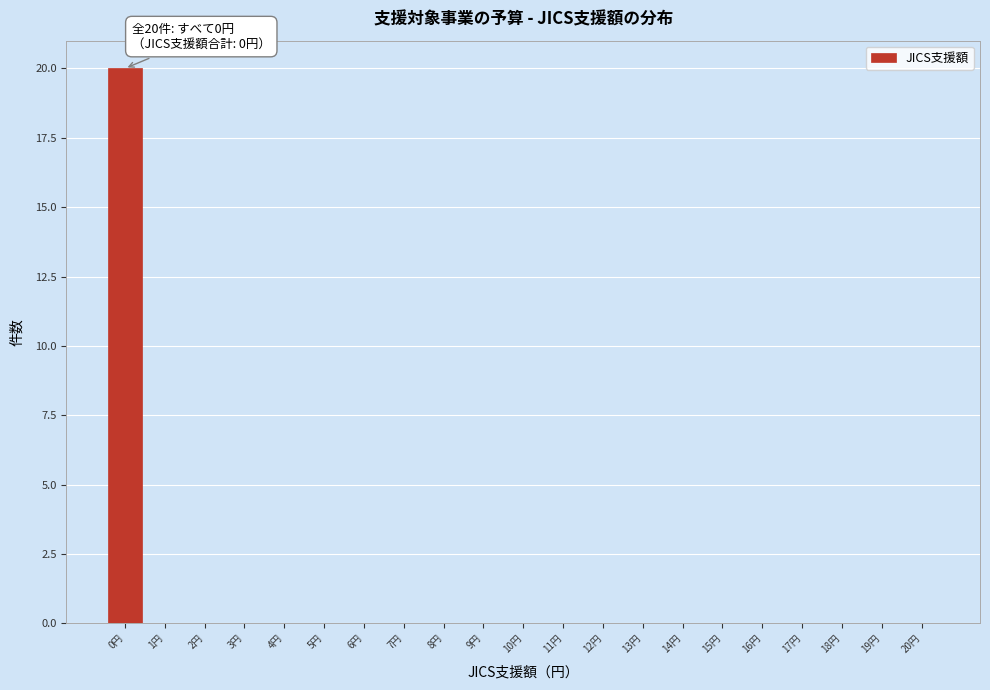

Over which range of the x-axis is the bar tallest?

-0.5 to 0.5